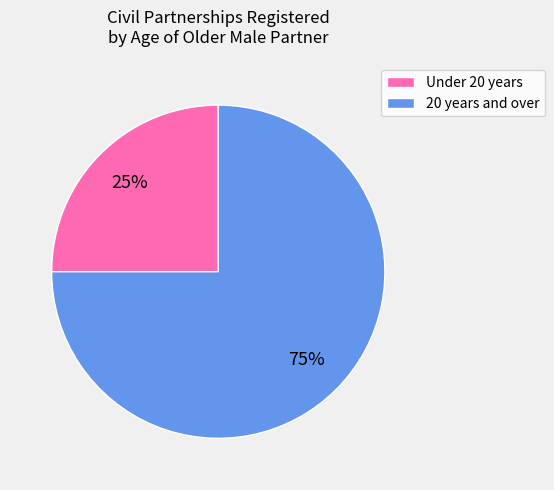

Rank the categories by value from highest to lowest.

20 years and over, Under 20 years